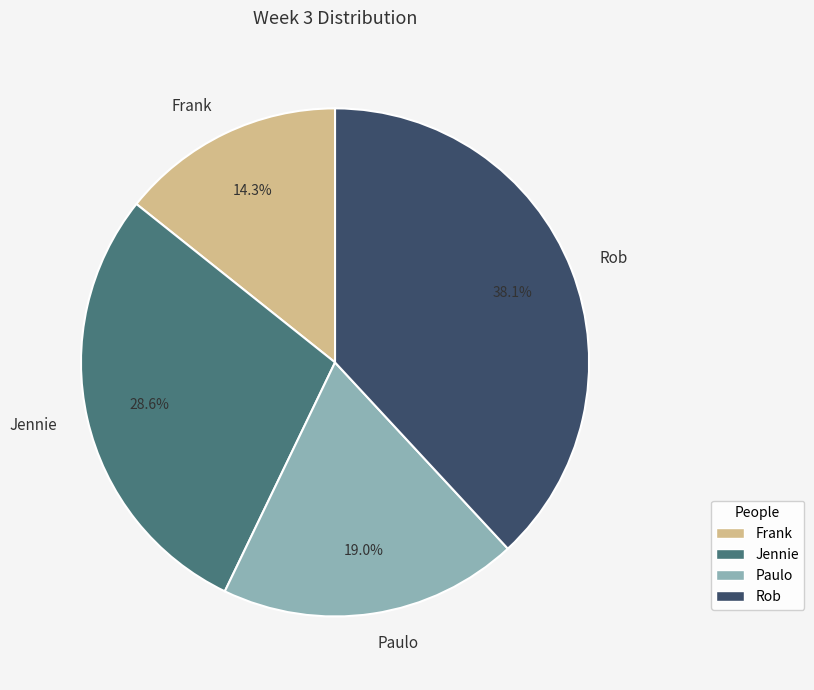

Which has a higher value, Jennie or Frank?

Jennie